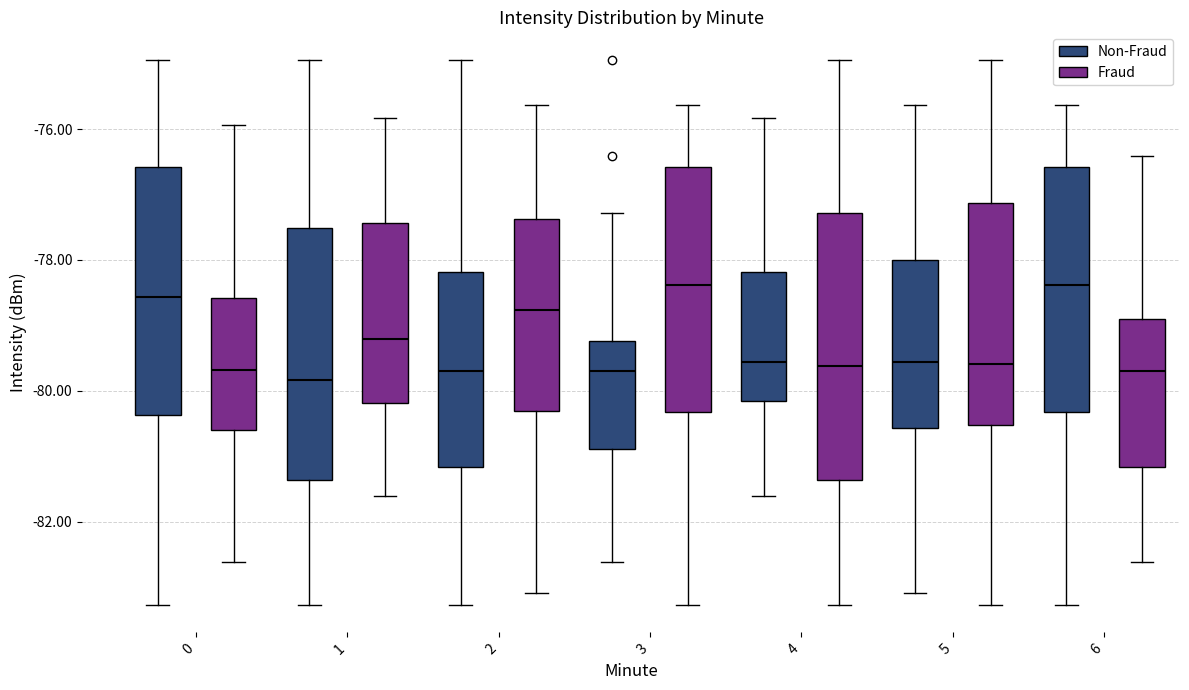

Reading left to right, read every box against the y-axis: the position of its median line, the range the box covers, and the ends of its whiskers. The values are not printed on the chart, so give them approximately, as read against the axis.

0 (Non-Fraud): median -78.6, box -80.4 to -76.6, whiskers -83.2 to -75.0
0 (Fraud): median -79.6, box -80.6 to -78.6, whiskers -82.6 to -76.0
1 (Non-Fraud): median -79.8, box -81.4 to -77.6, whiskers -83.2 to -75.0
1 (Fraud): median -79.2, box -80.2 to -77.4, whiskers -81.6 to -75.8
2 (Non-Fraud): median -79.6, box -81.2 to -78.2, whiskers -83.2 to -75.0
2 (Fraud): median -78.8, box -80.4 to -77.4, whiskers -83.0 to -75.6
3 (Non-Fraud): median -79.6, box -80.8 to -79.2, whiskers -82.6 to -77.2
3 (Fraud): median -78.4, box -80.4 to -76.6, whiskers -83.2 to -75.6
4 (Non-Fraud): median -79.6, box -80.2 to -78.2, whiskers -81.6 to -75.8
4 (Fraud): median -79.6, box -81.4 to -77.2, whiskers -83.2 to -75.0
5 (Non-Fraud): median -79.6, box -80.6 to -78.0, whiskers -83.0 to -75.6
5 (Fraud): median -79.6, box -80.6 to -77.2, whiskers -83.2 to -75.0
6 (Non-Fraud): median -78.4, box -80.4 to -76.6, whiskers -83.2 to -75.6
6 (Fraud): median -79.6, box -81.2 to -78.8, whiskers -82.6 to -76.4